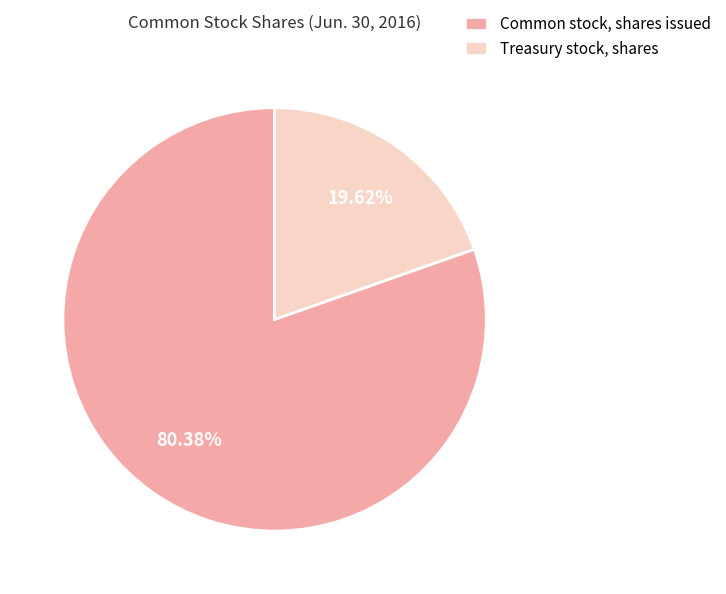

How much of the chart is everything except Common stock, shares issued?

19.6%